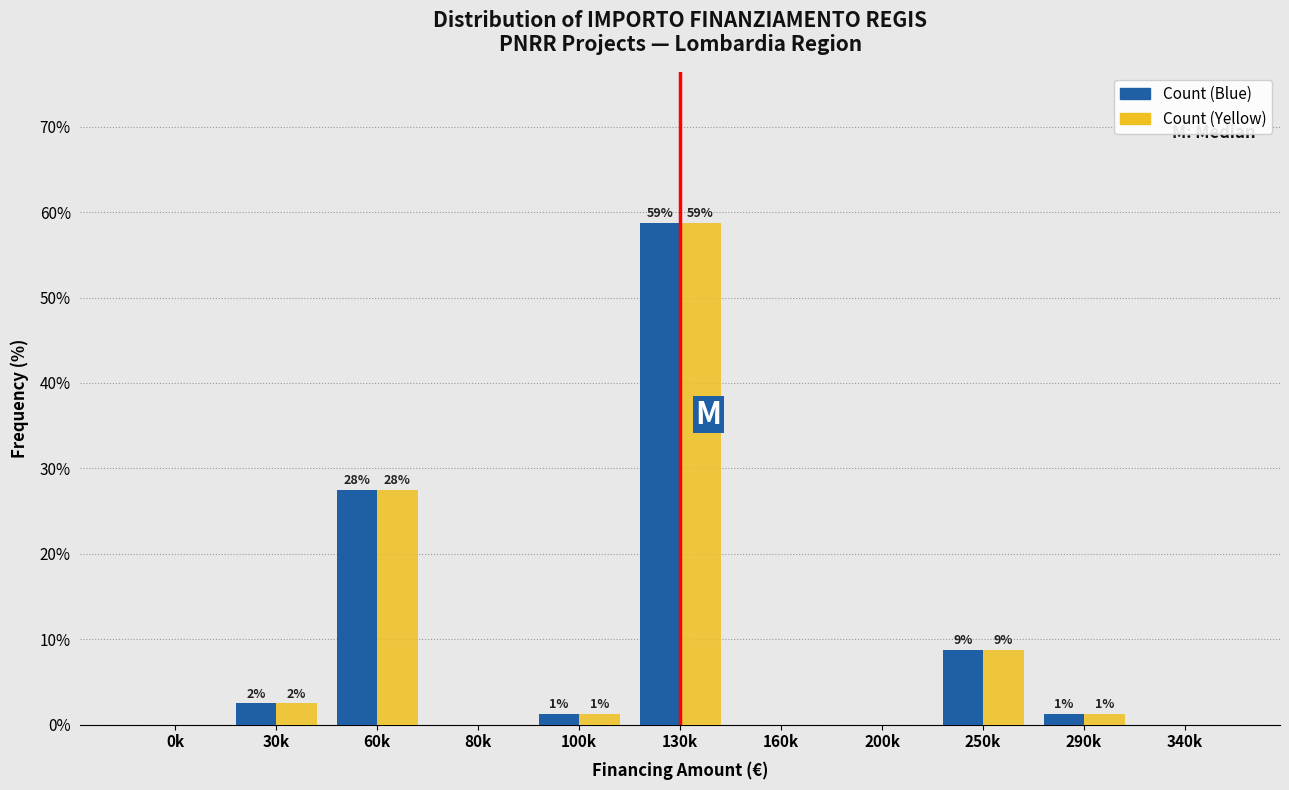

Are the bars grouped side by side (vs. stacked)?

Yes